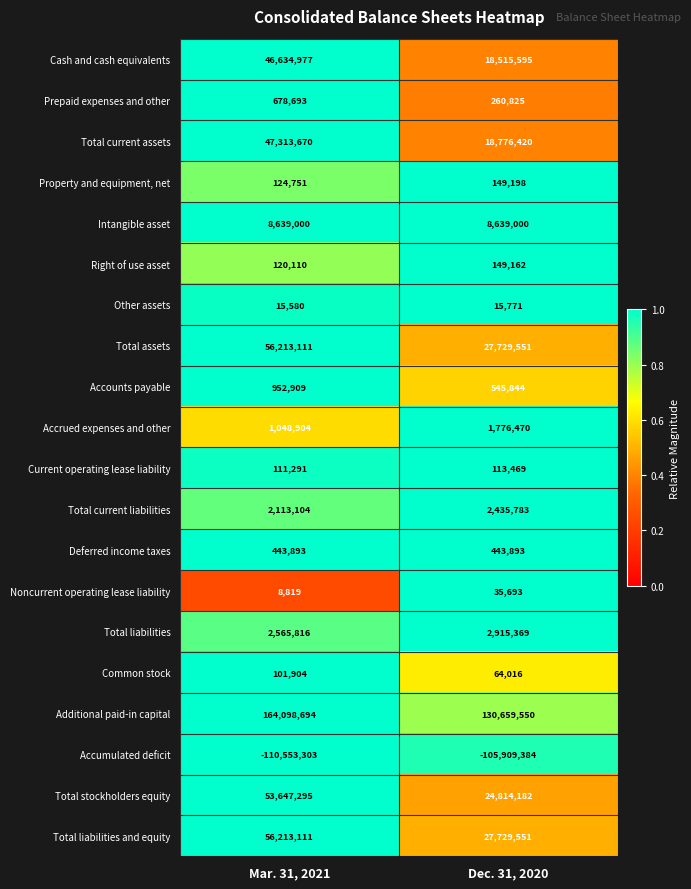

Rank the categories by Prepaid expenses and other value from lowest to highest.

Dec. 31, 2020, Mar. 31, 2021